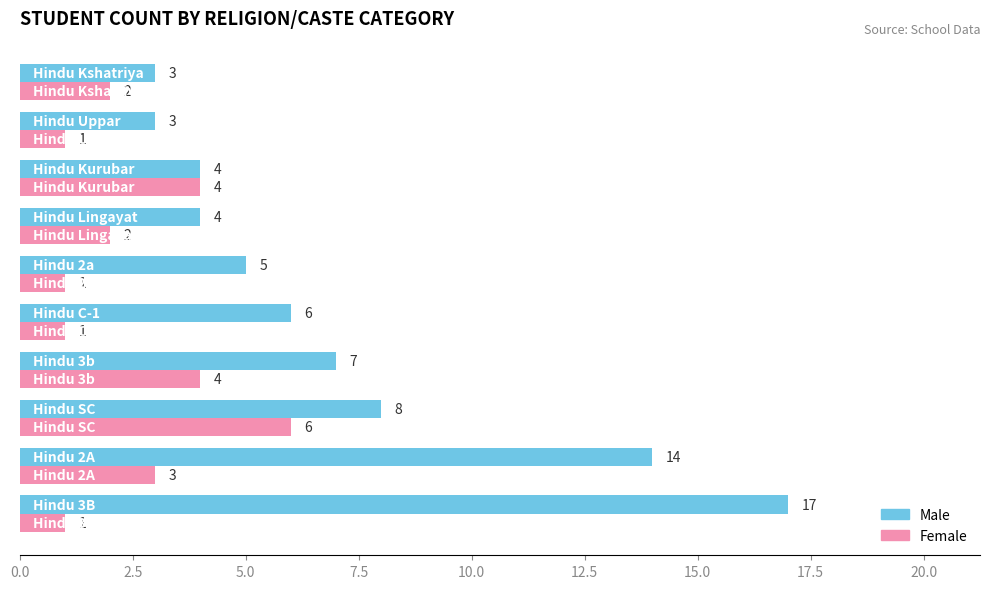

Count the Female values in the range 1 to 4.

9